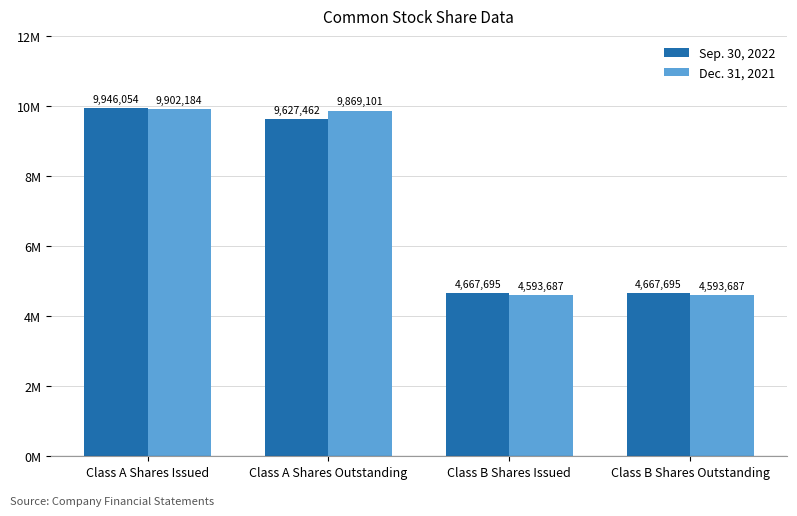

Does the chart contain any negative values?

No